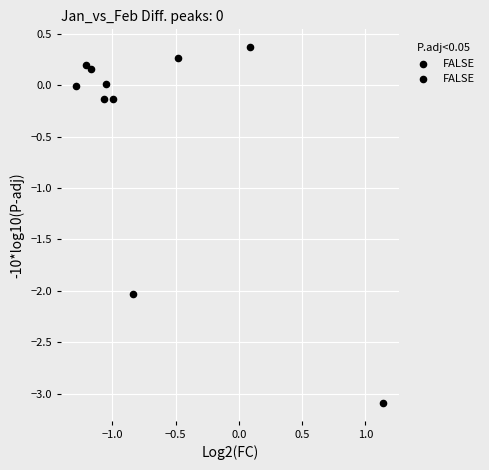

What is the average X value?

-0.7